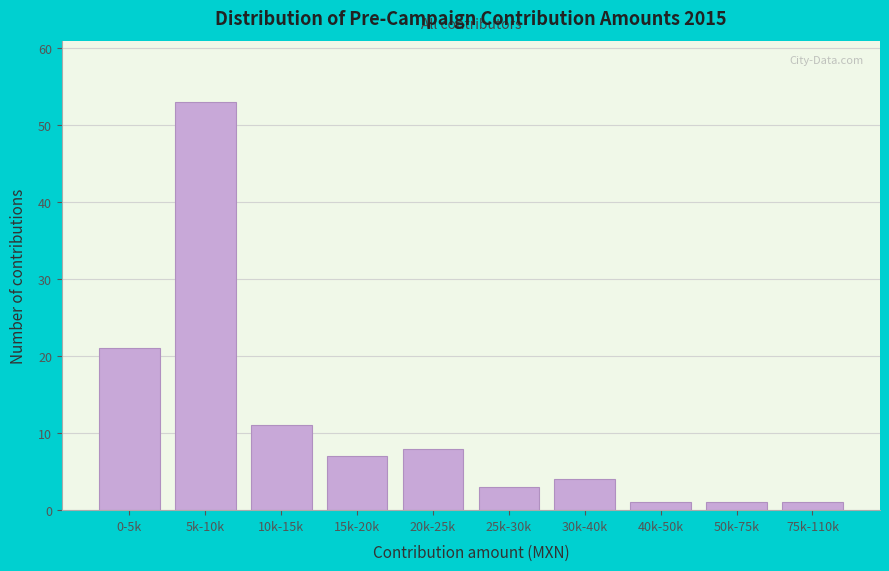

Reading right to left, list all the values displayed in this chart.

75k-110k=1	50k-75k=1	40k-50k=1	30k-40k=4	25k-30k=3	20k-25k=8	15k-20k=7	10k-15k=11	5k-10k=53	0-5k=21